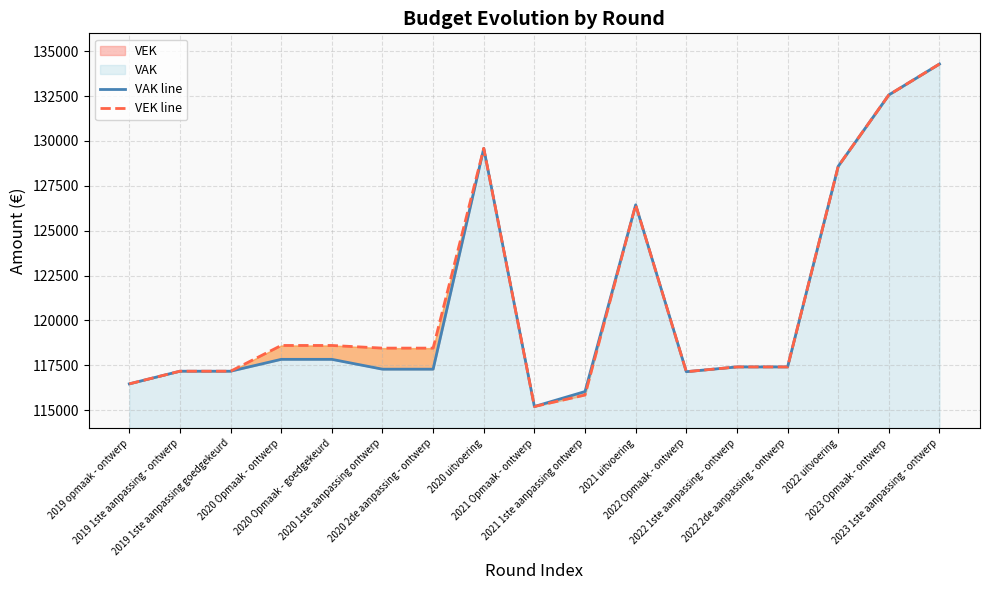

At which category is the sum across all series the highest?

2023 1ste aanpassing - ontwerp